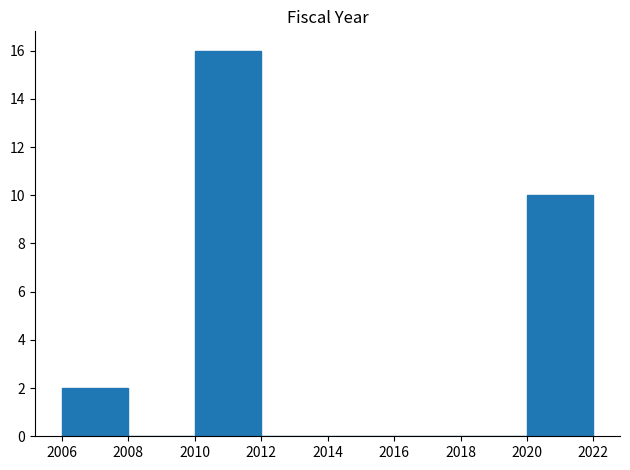

Reading left to right, list every bar in this chart as the range it spans on the x-axis followed by its height. The values are not printed on the chart, so give them approximately, as read against the axis.

2006 to 2008: 2
2008 to 2010: 0
2010 to 2012: 16
2012 to 2014: 0
2014 to 2016: 0
2016 to 2018: 0
2018 to 2020: 0
2020 to 2022: 10